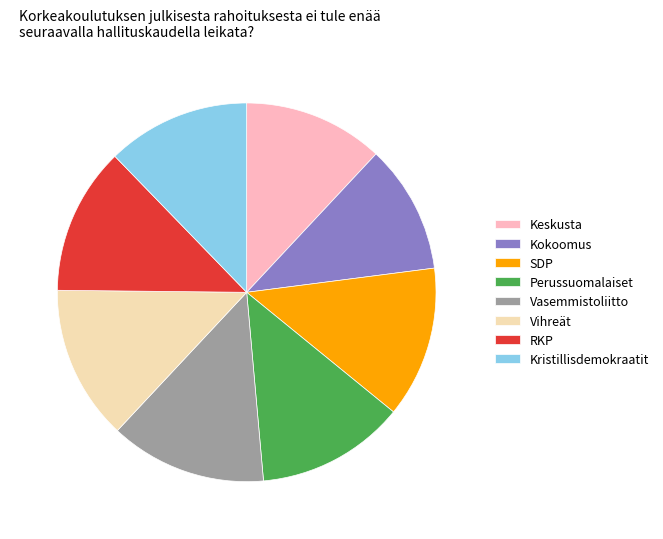

Between Perussuomalaiset and Keskusta, which is larger?

Perussuomalaiset